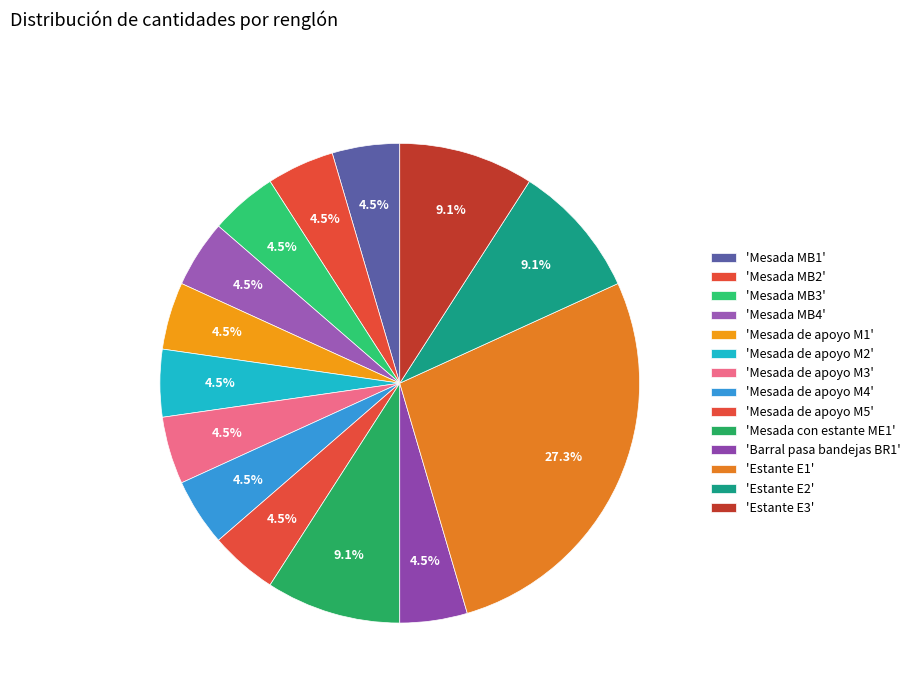

How many segments does this pie chart have?

14